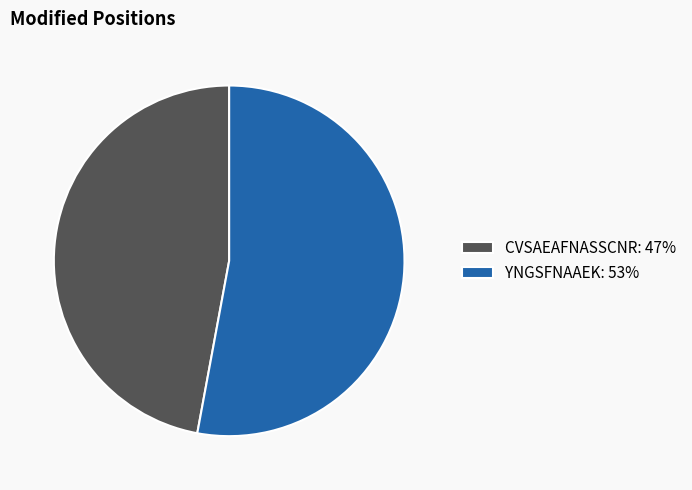

Is the sum of CVSAEAFNASSCNR: 47% and YNGSFNAAEK: 53% greater than half?

Yes